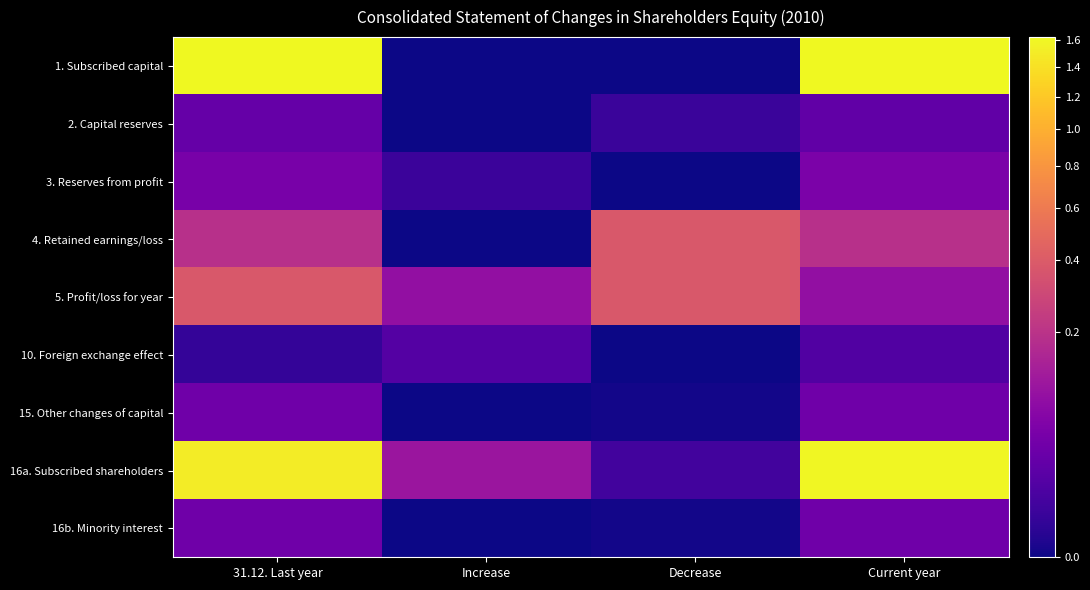

Reading left to right, what are all the values shown in this chart?

1. Subscribed capital: 31.12. Last year=1626000900	Increase=0	Decrease=0	Current year=1626000900
2. Capital reserves: 31.12. Last year=25294074	Increase=0	Decrease=3221000	Current year=22073074
3. Reserves from profit: 31.12. Last year=44465550	Increase=3738131	Decrease=0	Current year=48203681
4. Retained earnings/loss: 31.12. Last year=192210400	Increase=0	Decrease=383444000	Current year=191233600
5. Profit/loss for year: 31.12. Last year=380991140	Increase=84235325	Decrease=380991140	Current year=84235325
10. Foreign exchange effect: 31.12. Last year=2245000	Increase=13568710	Decrease=0	Current year=11323710
15. Other changes of capital: 31.12. Last year=34361207	Increase=0	Decrease=14207	Current year=34347000
16a. Subscribed shareholders: 31.12. Last year=1504734784	Increase=101542166	Decrease=5673860	Current year=1600603090
16b. Minority interest: 31.12. Last year=34361207	Increase=0	Decrease=14207	Current year=34347000